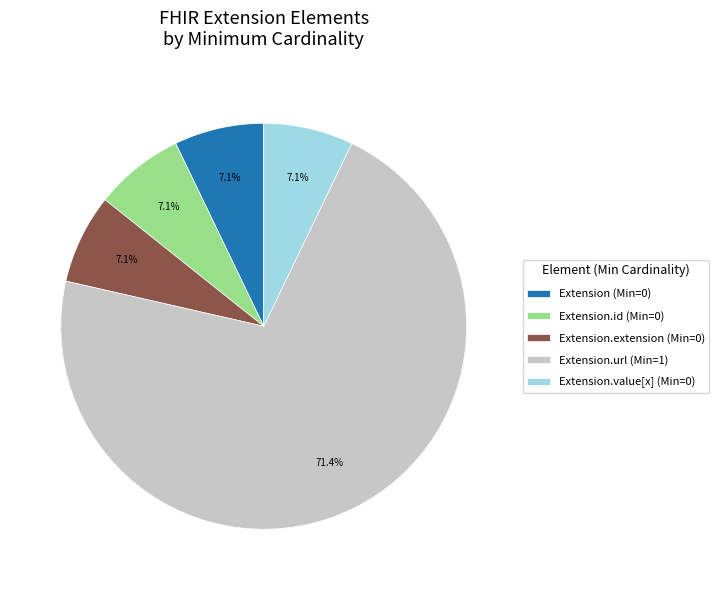

Does any single category account for the majority?

Yes